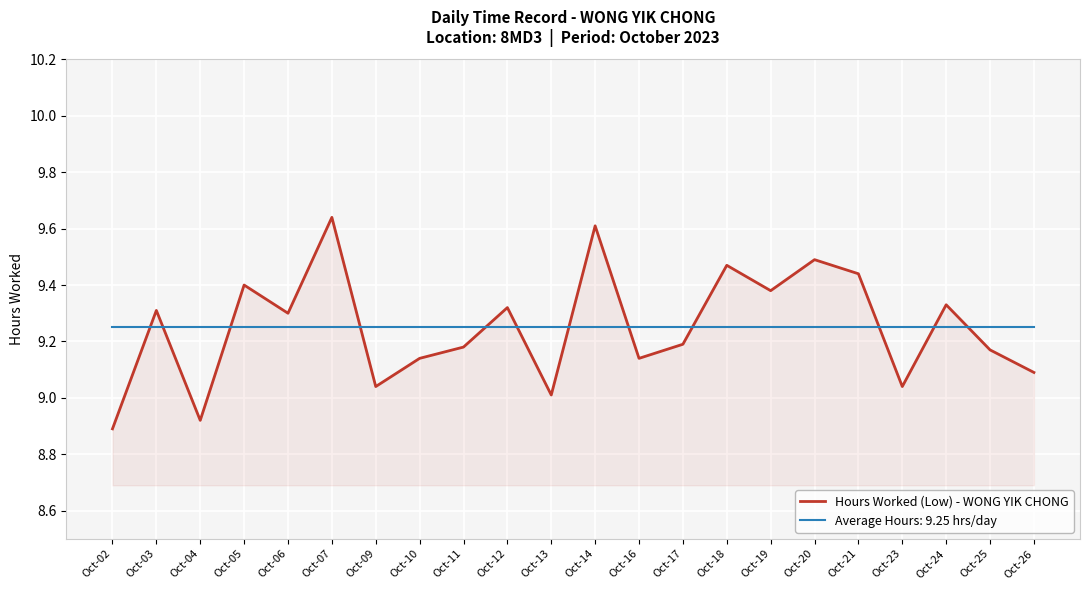

Rank the series at Oct-14 from lowest to highest value.

Average Hours: 9.25 hrs/day, Hours Worked (Low) - WONG YIK CHONG